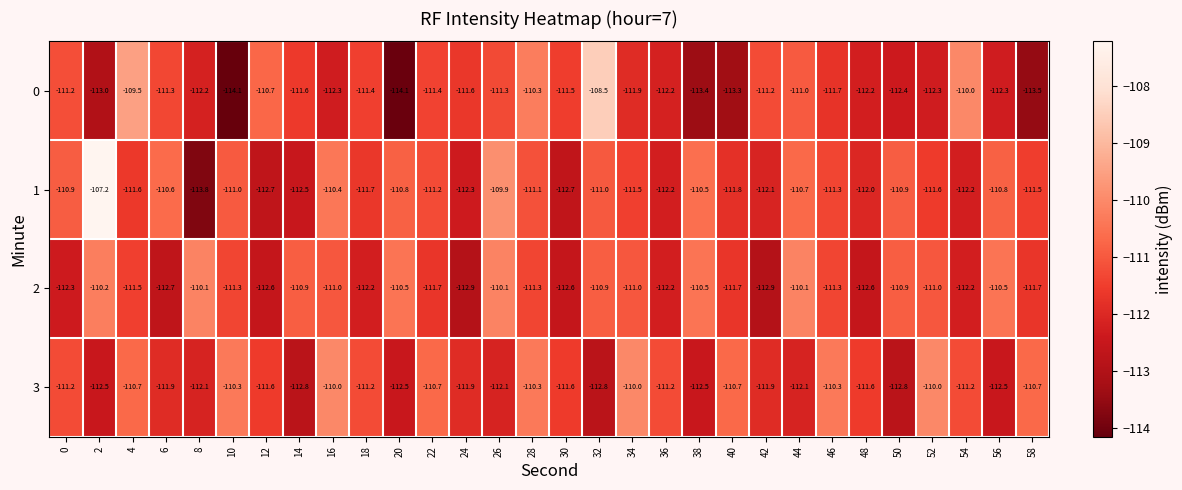

At which label does 0 first exceed -111?

4